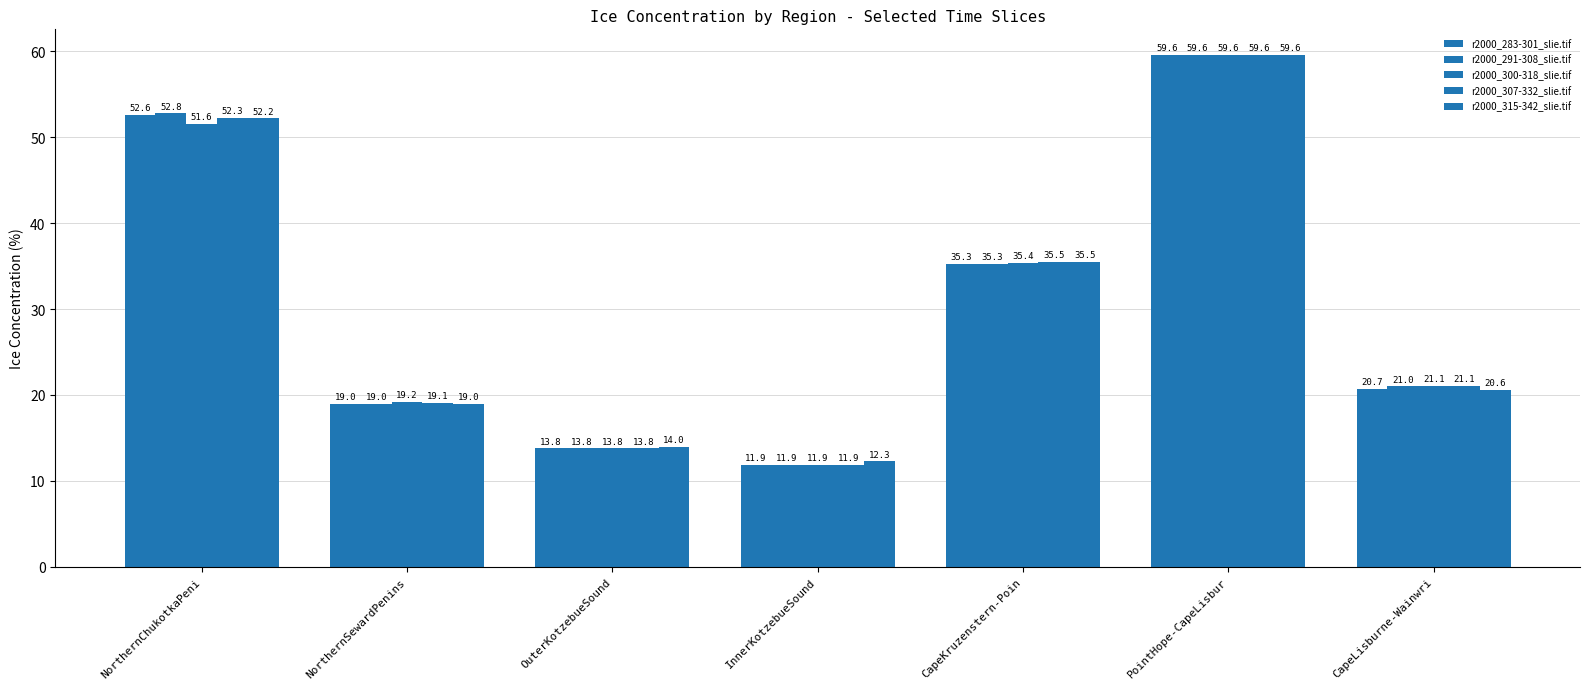

How many data points in r2000_283-301_slie.tif are above 20?

4